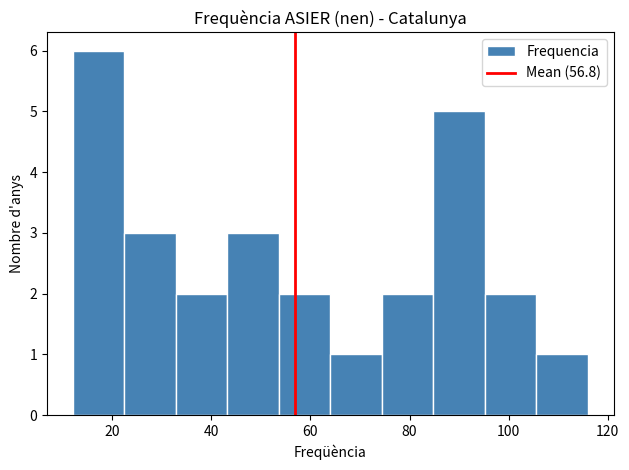

Which range on the x-axis has the tallest bar?

12.0 to 22.4